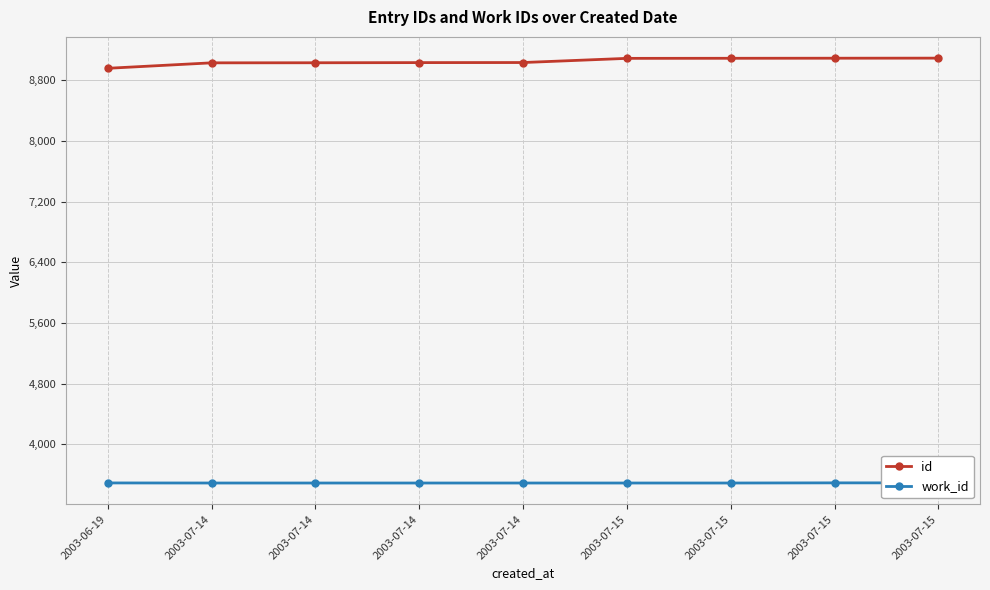

The work_id series shows 4923 at 2003-07-14. True or false?

False